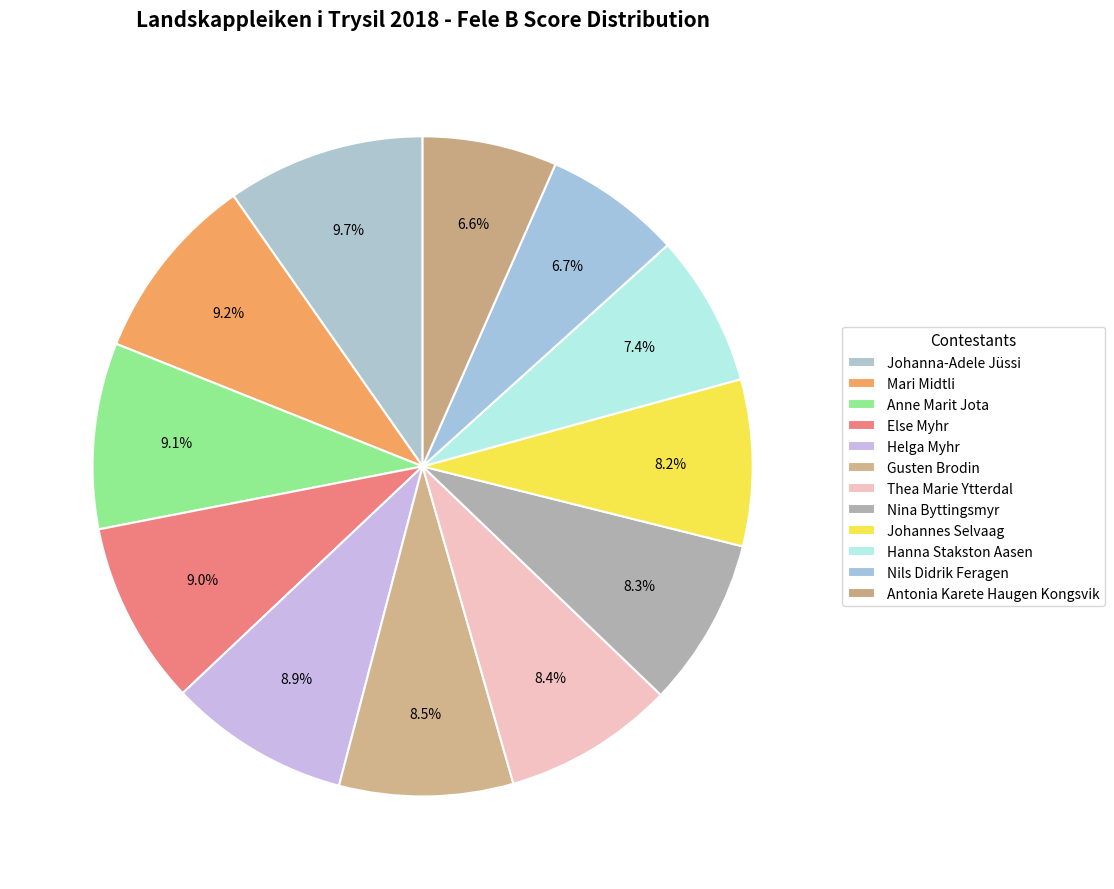

How many slices are in this pie chart?

12